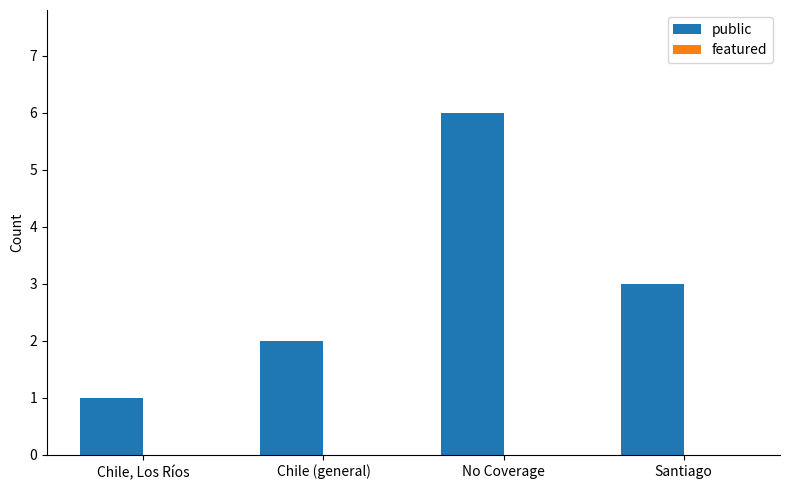

Does the chart contain stacked bars?

No